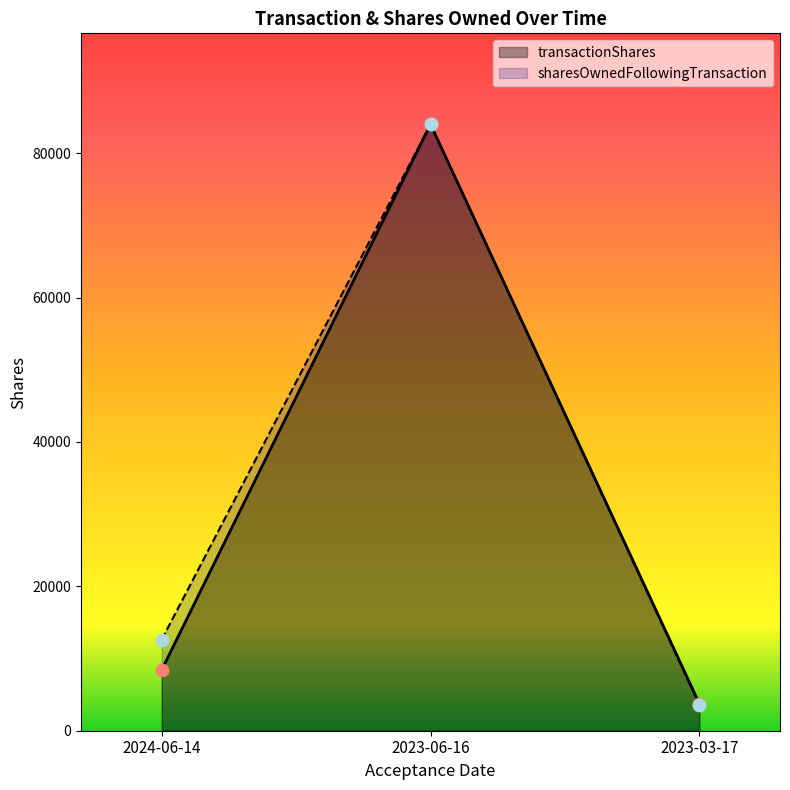

Is the value of transactionShares at 2023-06-16 greater than the value of sharesOwnedFollowingTransaction at 2023-03-17?

Yes